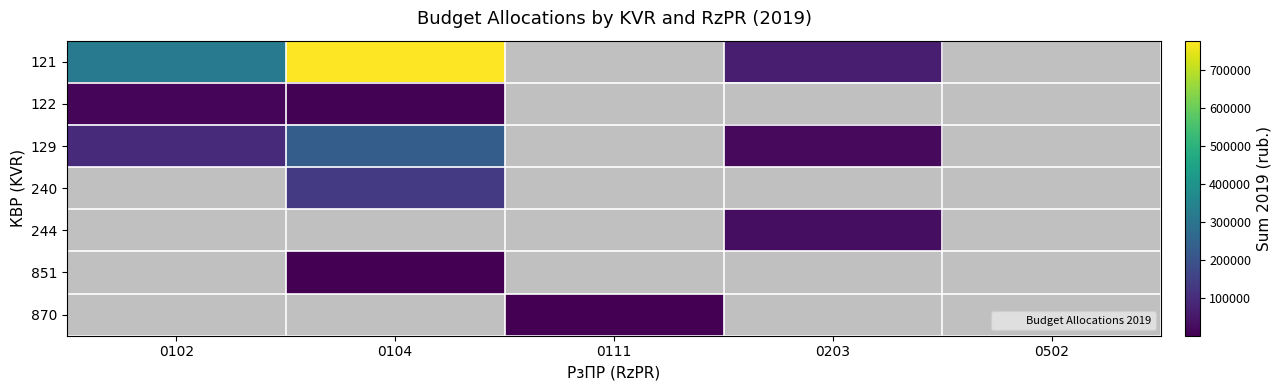

What is the sum of all 121 values?

1158720.0